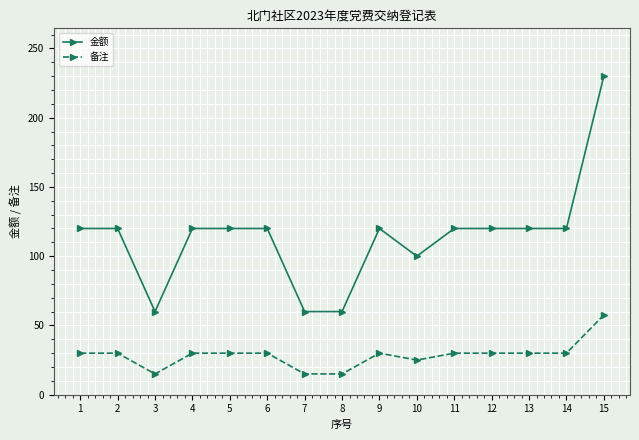

What is the minimum value shown in the chart?

15.0